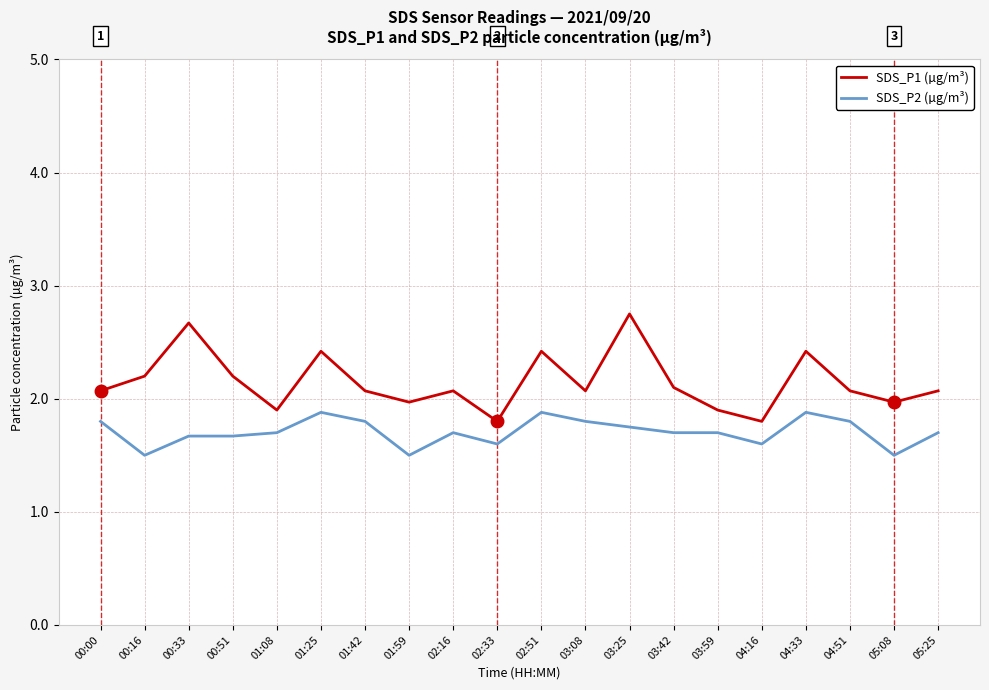

Is it true that SDS_P1 (µg/m³) equals 2.0 at 05:08?

True